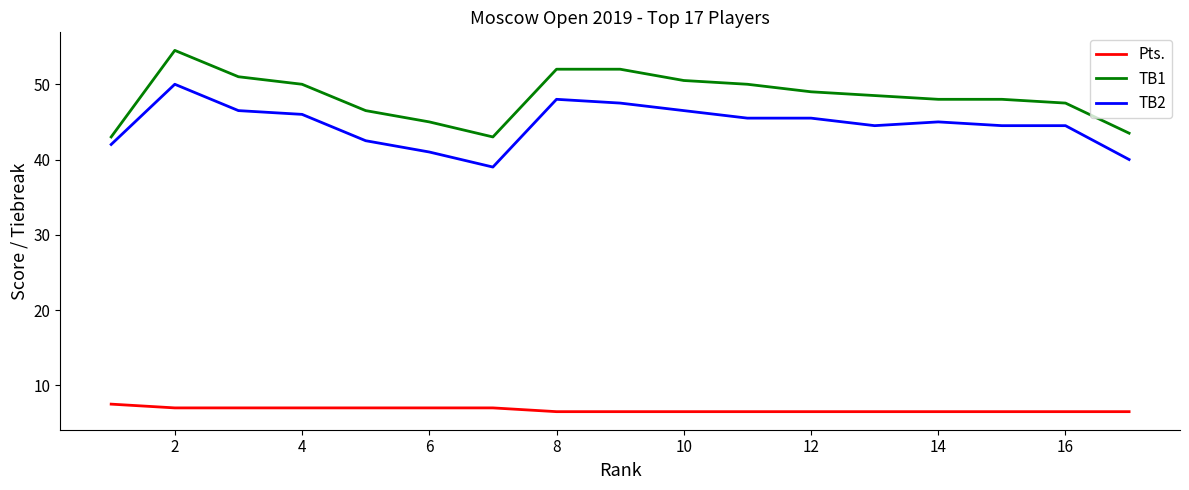

Which series has the widest spread of values?

TB1